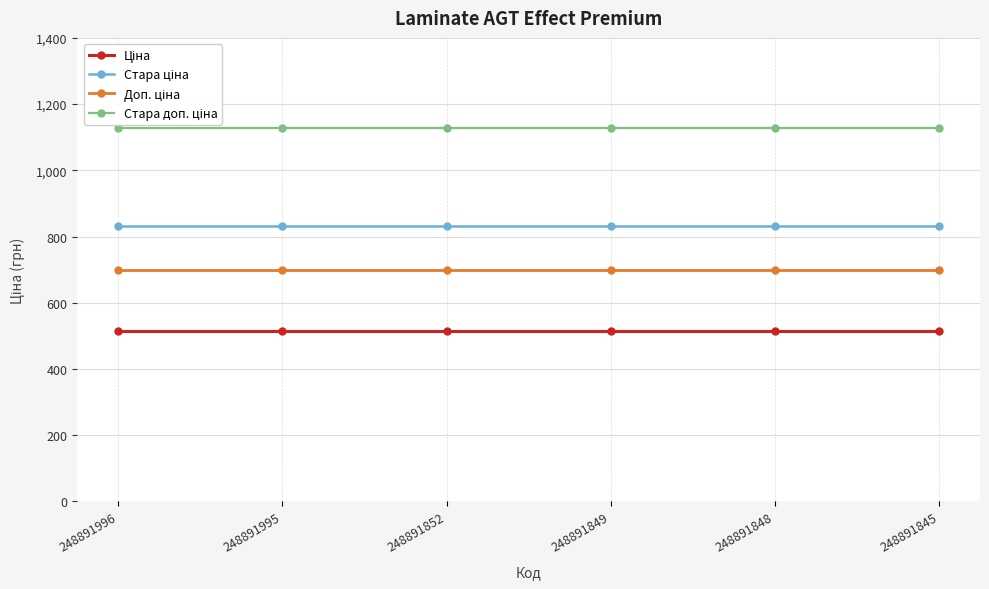

At which label does Ціна reach its peak?

248891996